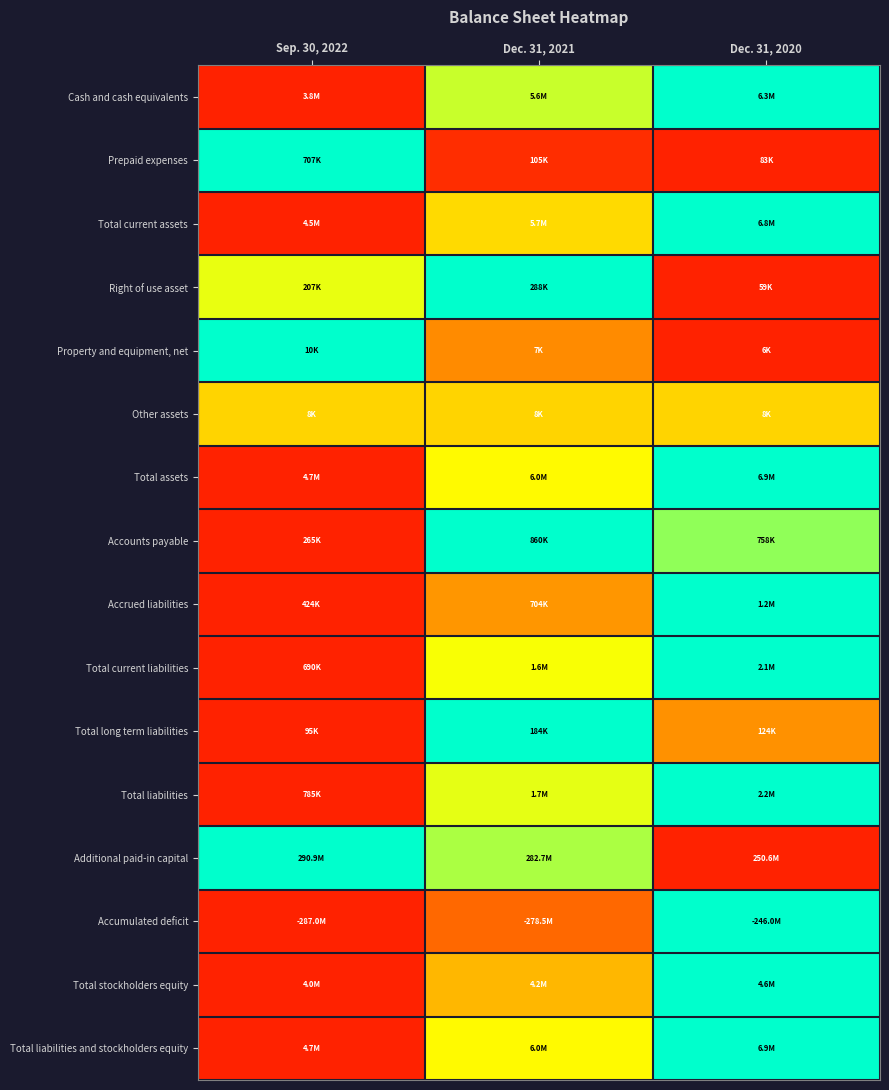

Between Dec. 31, 2020 and Dec. 31, 2021, which is larger?

Dec. 31, 2020